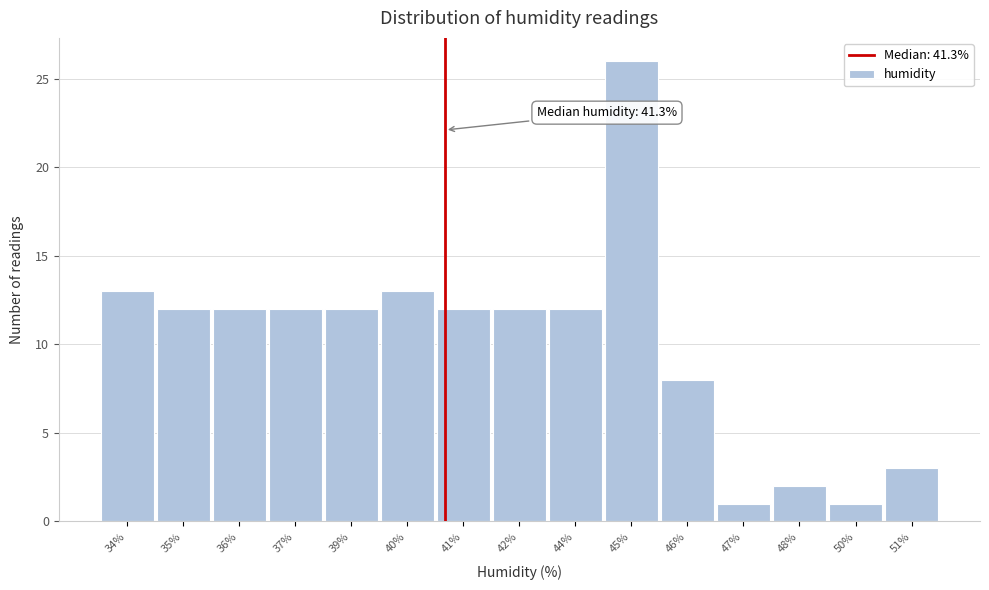

Reading left to right, what are all the values shown in this chart?

34%=13	35%=12	36%=12	37%=12	39%=12	40%=13	41%=12	42%=12	44%=12	45%=26	46%=8	47%=1	48%=2	50%=1	51%=3